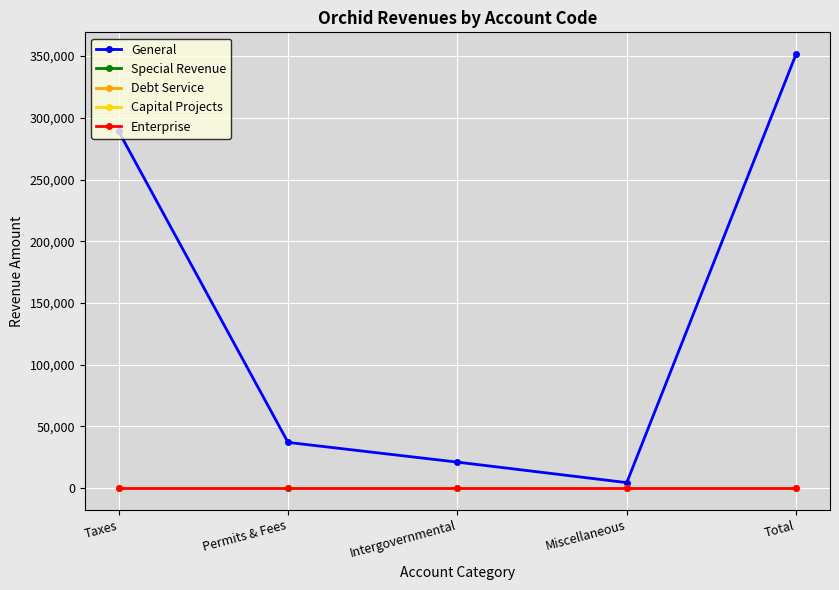

Does the chart have visible grid lines?

Yes